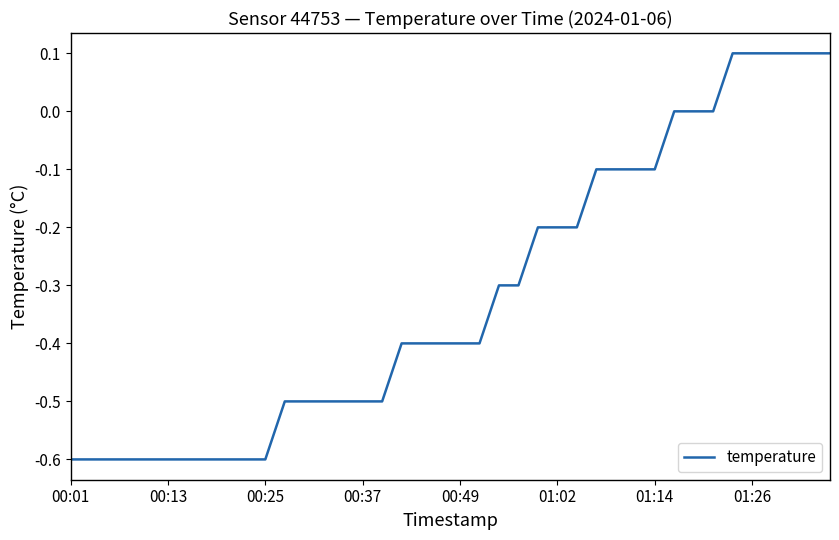

What is the greatest value displayed?

0.1